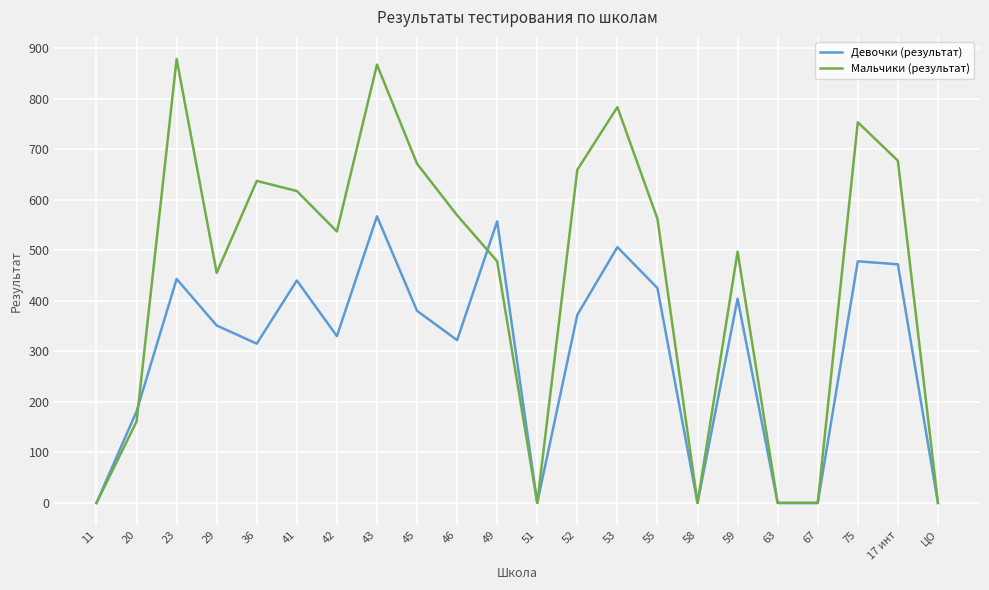

What is the sum of all Мальчики (результат) values?

9801